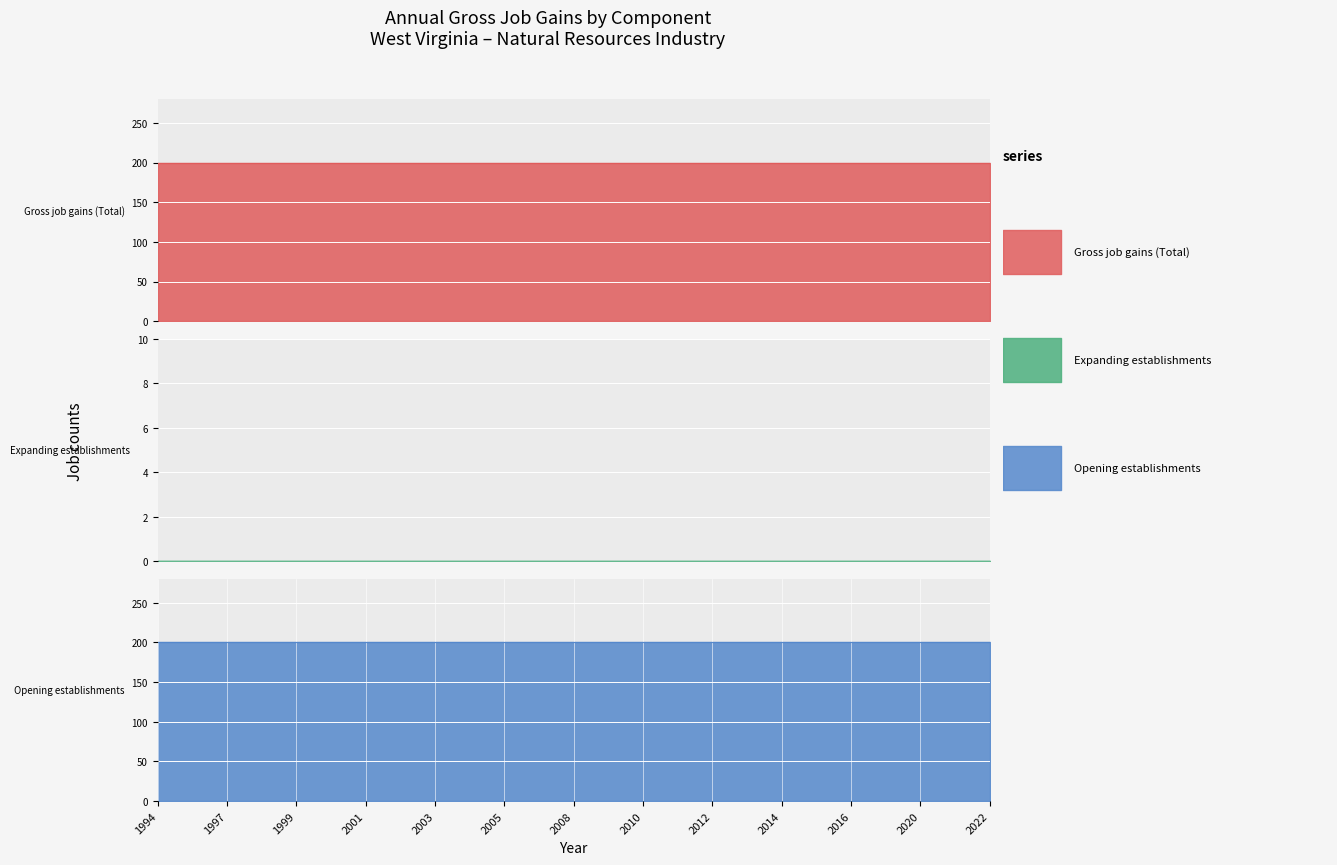

At which label does Opening establishments reach its minimum?

1994